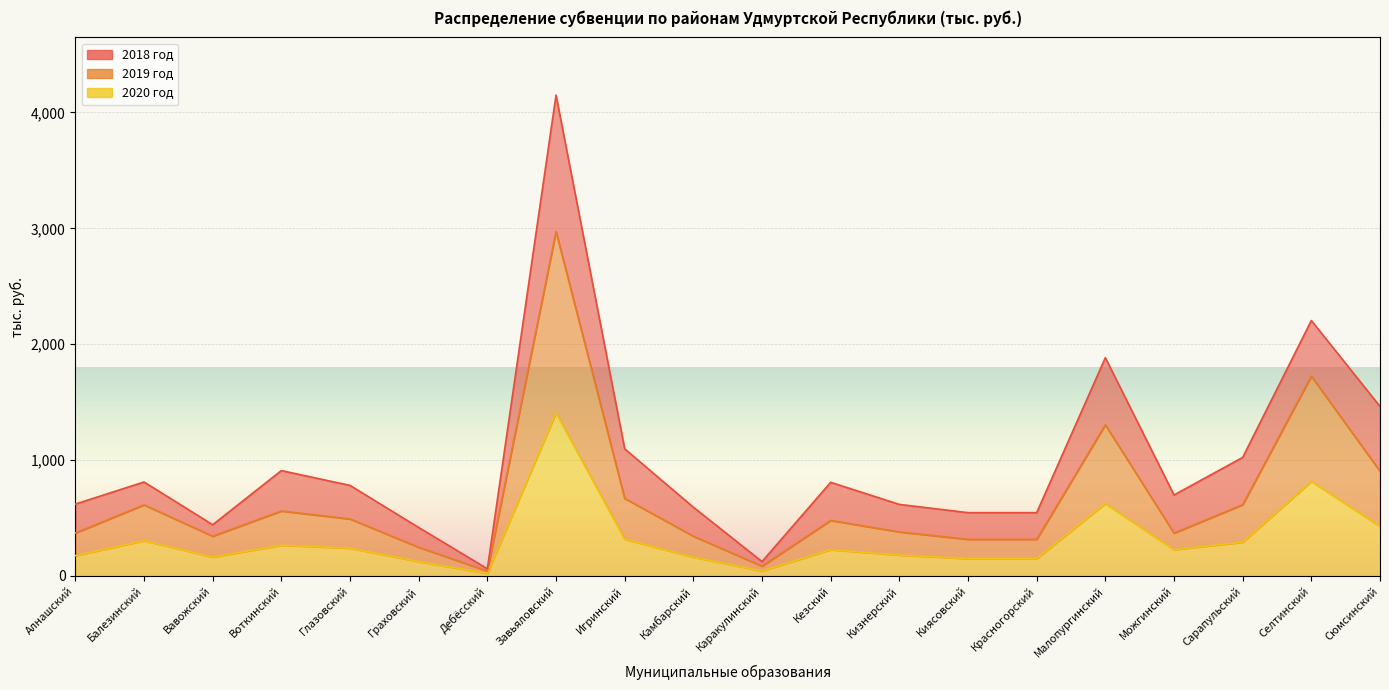

Does the chart display data point markers on the line(s)?

No